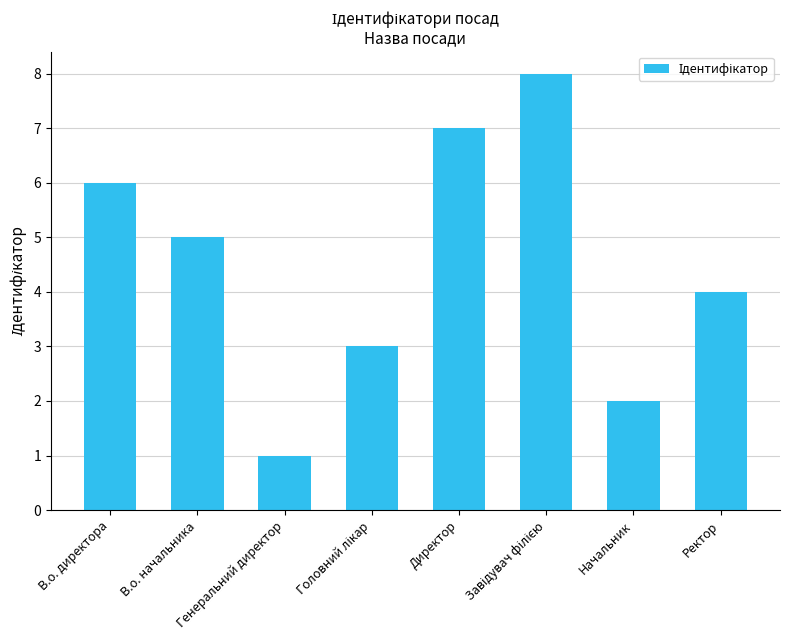

How many distinct data groups are displayed?

1